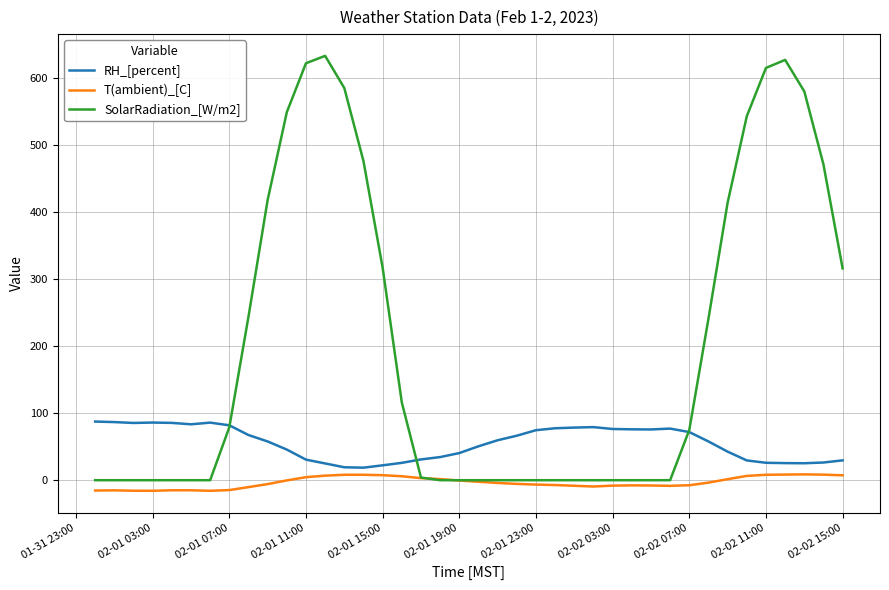

Rank the series by their maximum value, from highest to lowest.

SolarRadiation_[W/m2], RH_[percent], T(ambient)_[C]